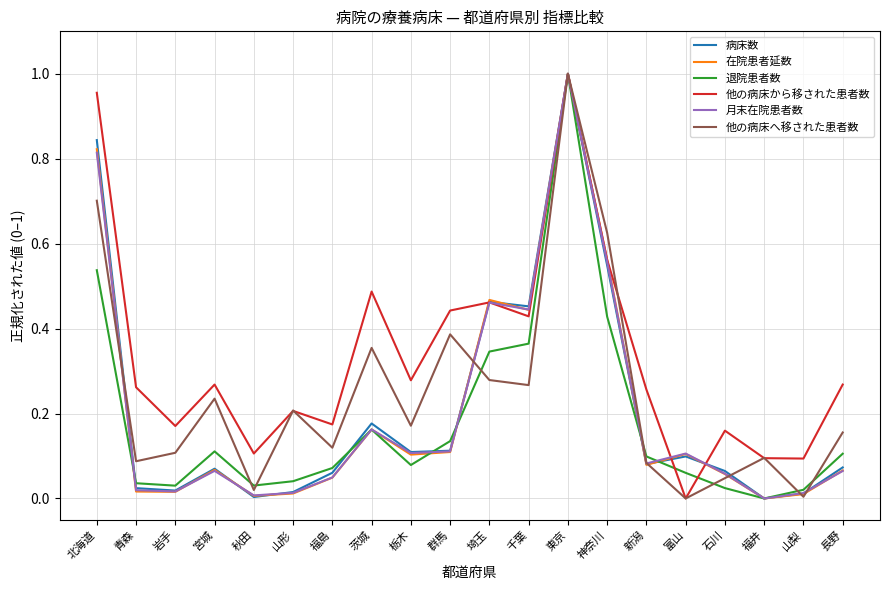

Which series ends up on top after the final intersection of 在院患者延数 and 他の病床へ移された患者数?

他の病床へ移された患者数